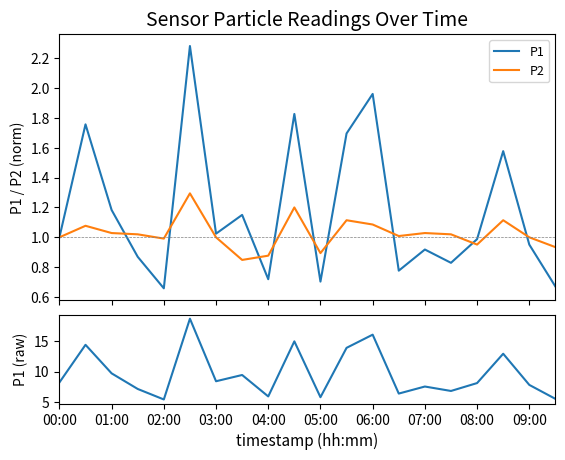

Count the number of data series in this chart.

3